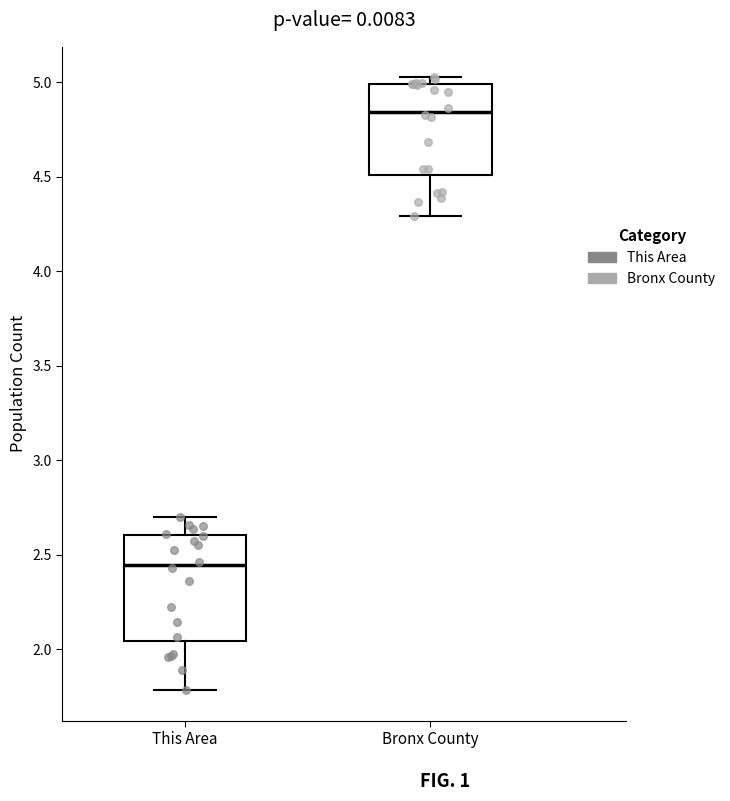

Which box's median line is the lowest?

This Area